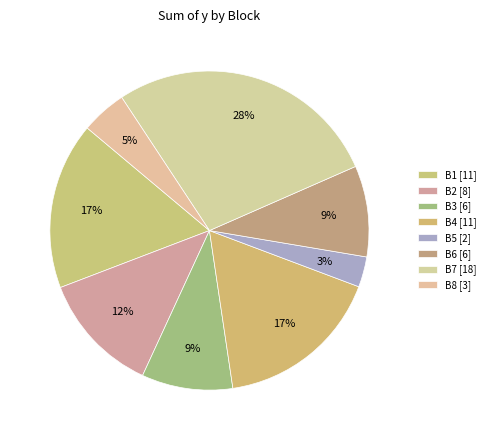

How many segments does this pie chart have?

8